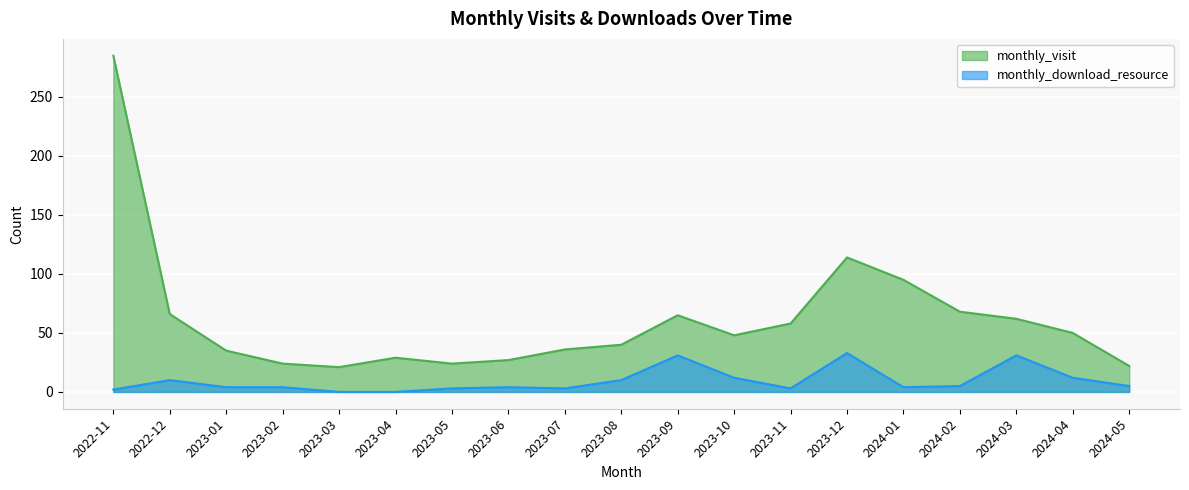

How many values in the monthly_visit series exceed 48?

9